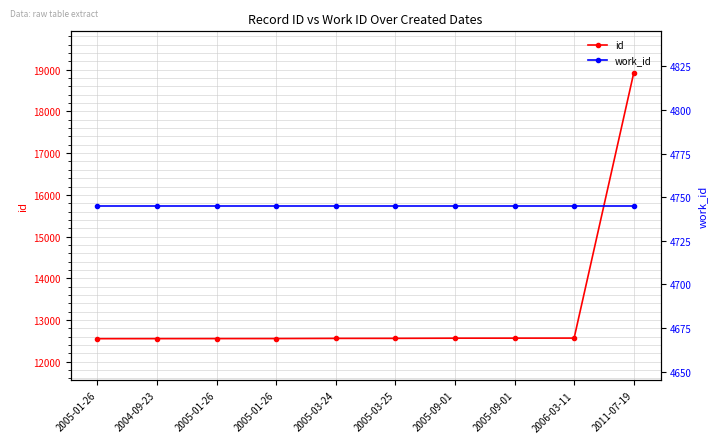

What is the value of the id point at the 3rd from the left?

12553